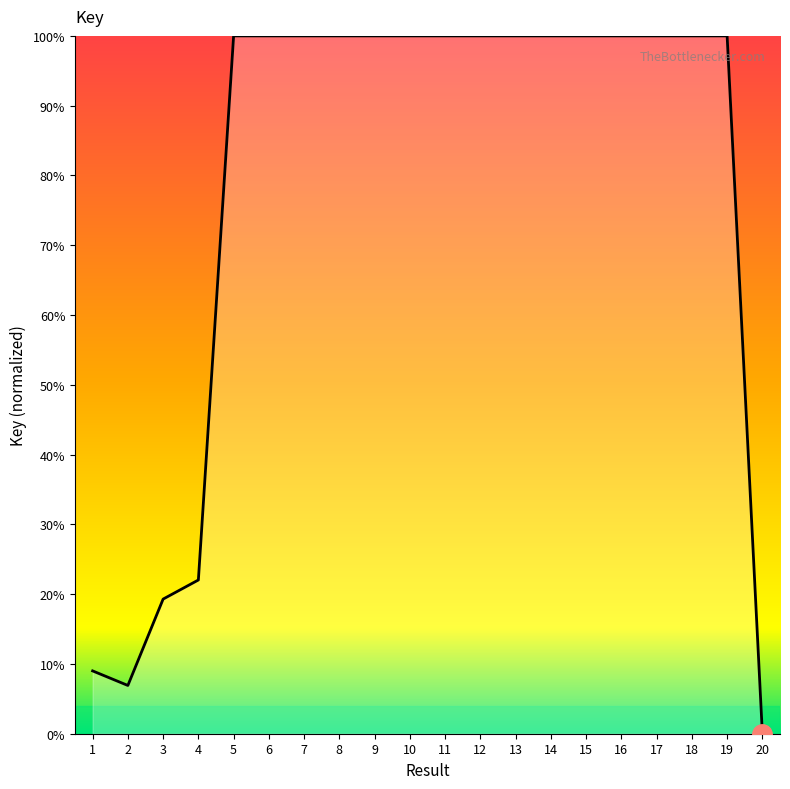

How many lines are shown in the chart?

1